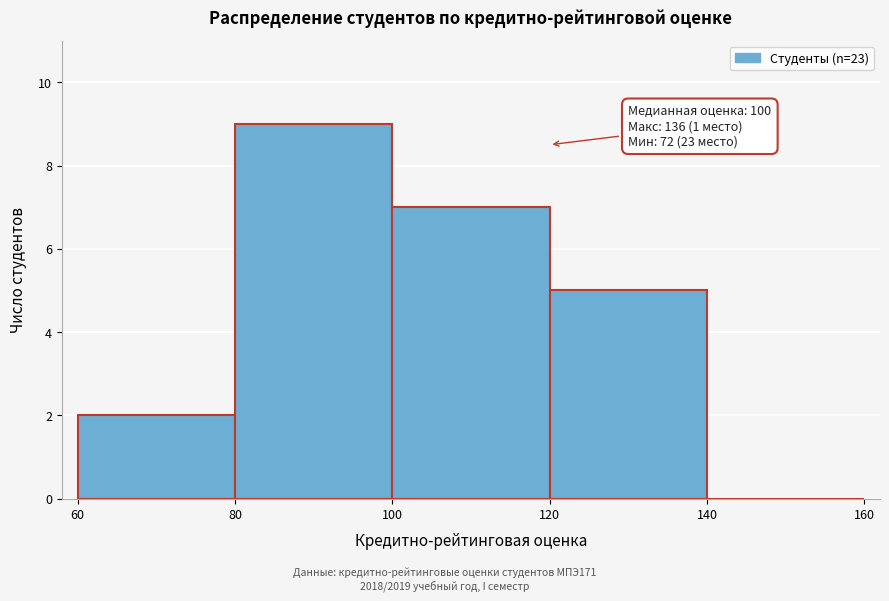

Over which range of the x-axis is the bar tallest?

80 to 100